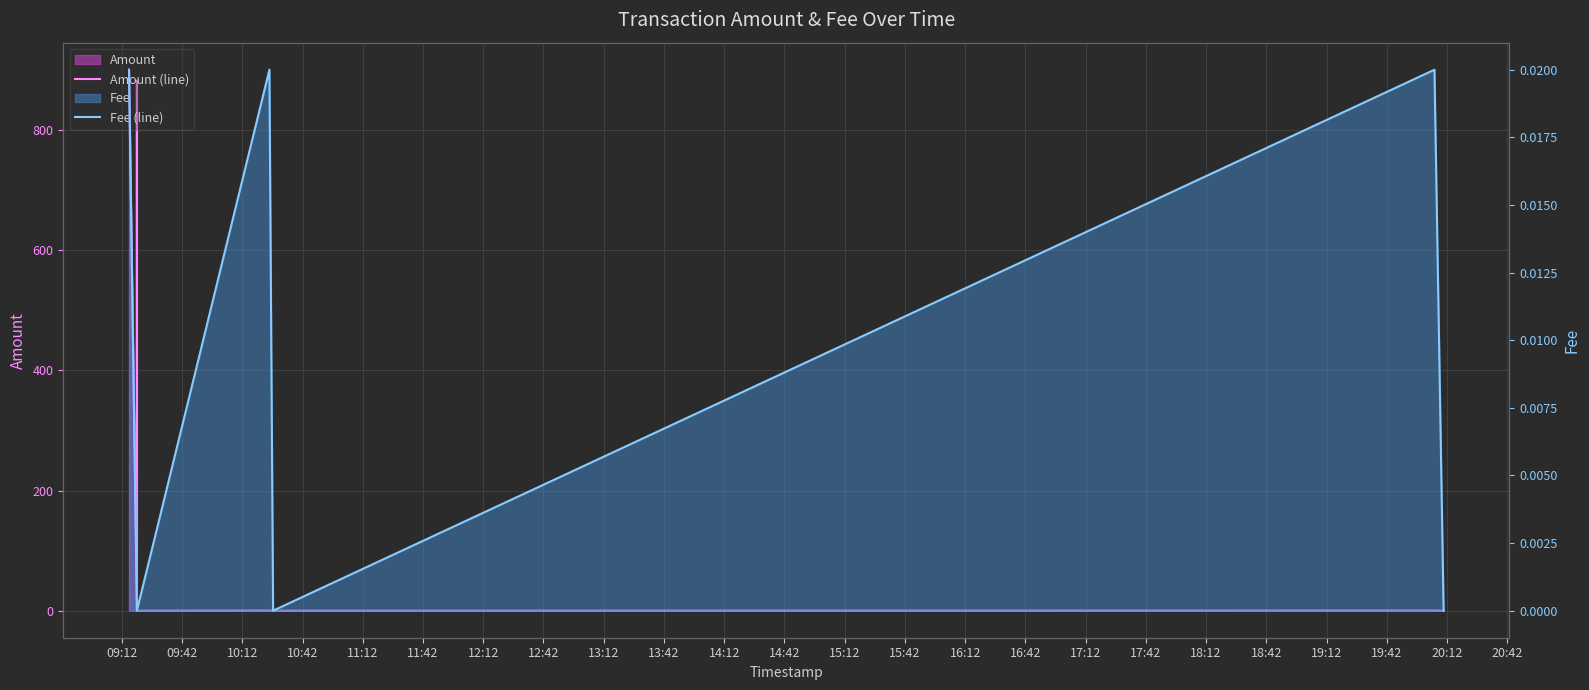

Is the value of Fee (line) at 12:42 greater than the value of Amount (line) at 09:12?

No